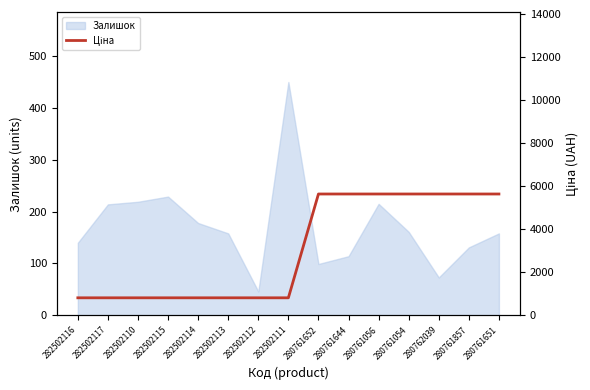

Read the value at 280761054.

5636.0